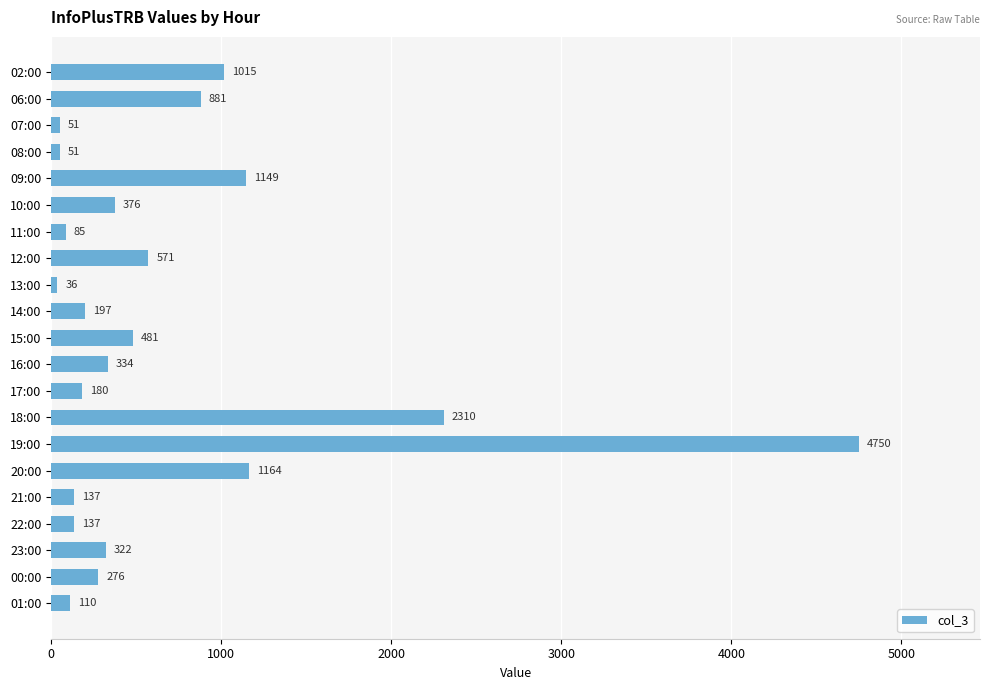

What is the value of the 9th bar from the top?

36